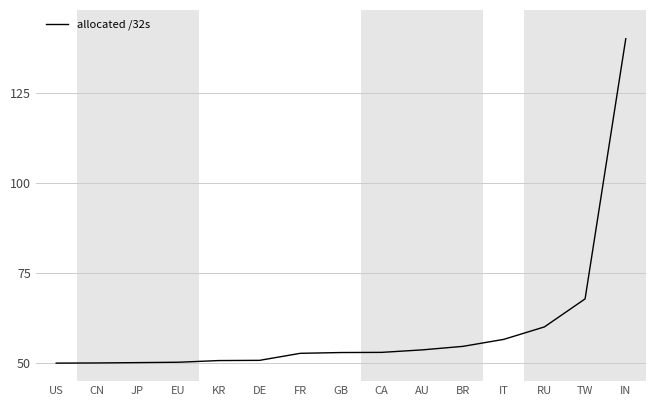

Between IT and US, which is larger?

IT